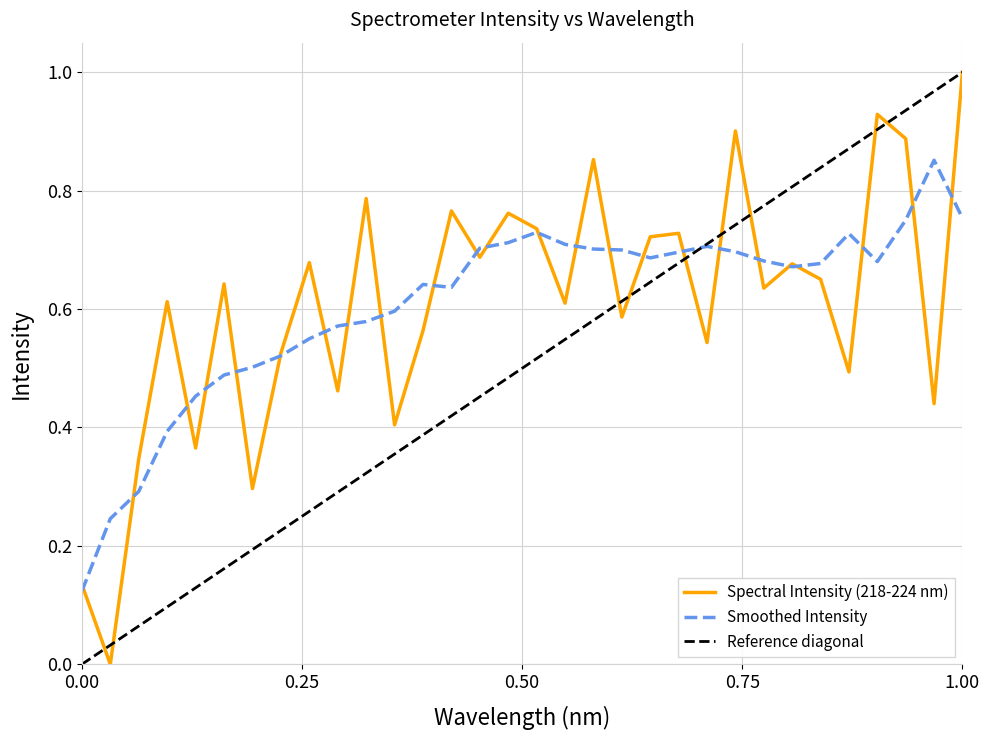

What is the highest value of the Spectral Intensity (218-224 nm) series?

1.0